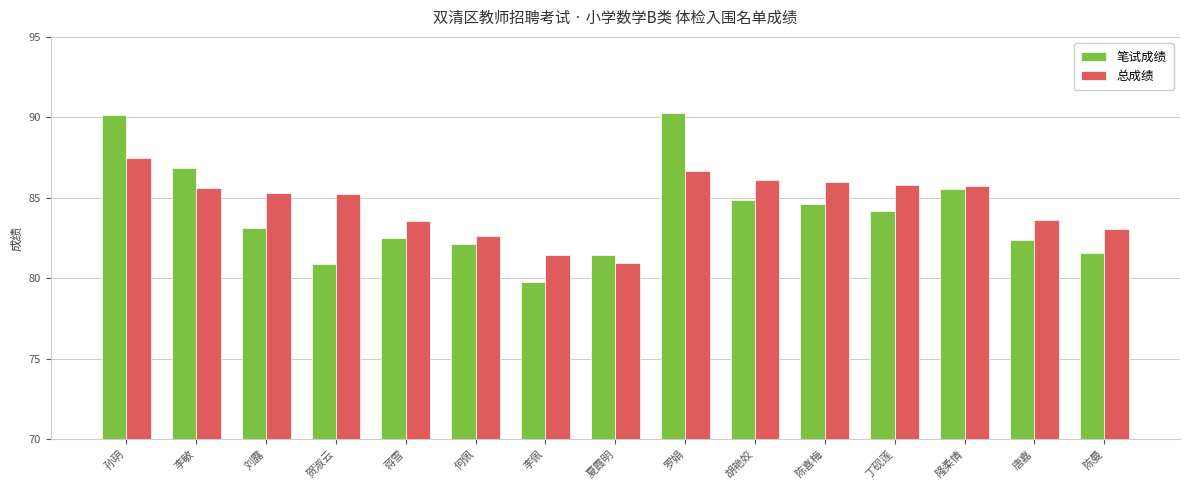

The value of 笔试成绩 at 何佩 is 113.3. True or false?

False